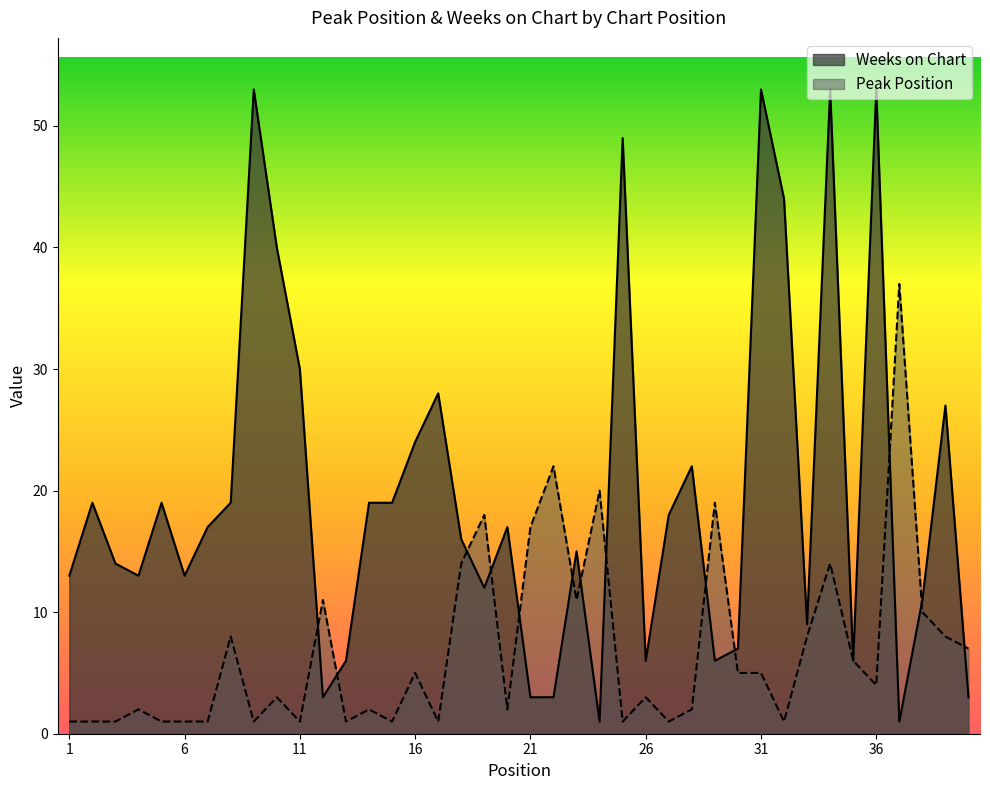

What is the maximum value shown in the chart?

53